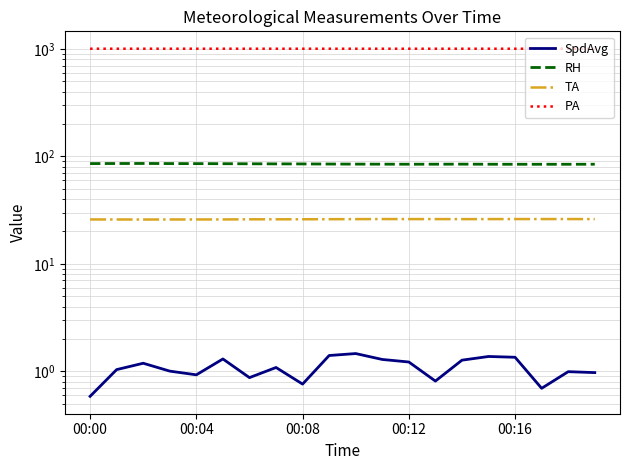

True or false: PA and SpdAvg cross at least once.

False